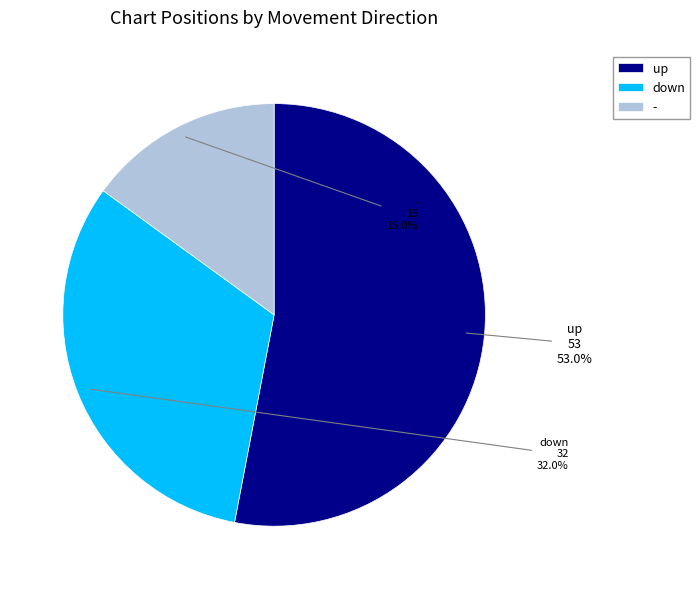

To the nearest percent, what is the average slice percentage?

33%